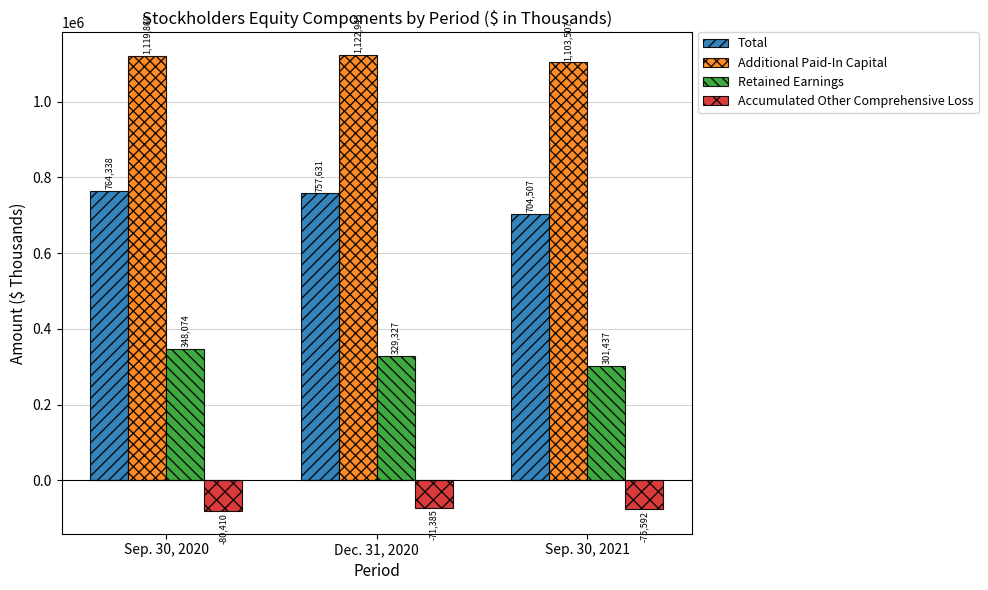

How many data points does each series have?

3